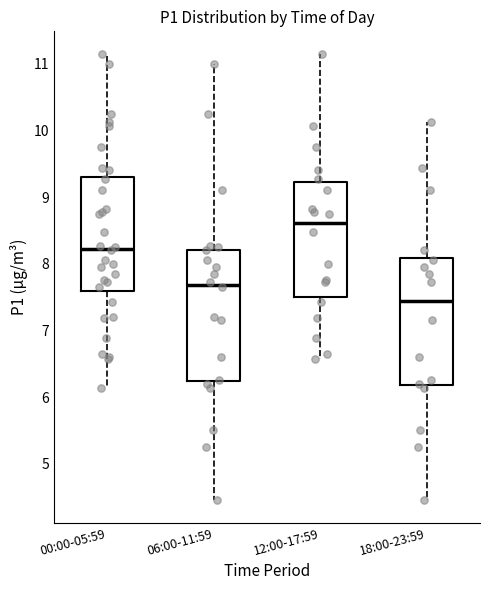

Reading left to right, read every box against the y-axis: the position of its median line, the range the box covers, and the ends of its whiskers. The values are not printed on the chart, so give them approximately, as read against the axis.

00:00-05:59: median 8.2, box 7.6 to 9.3, whiskers 6.1 to 11.2
06:00-11:59: median 7.7, box 6.2 to 8.2, whiskers 4.5 to 11.0
12:00-17:59: median 8.6, box 7.5 to 9.2, whiskers 6.6 to 11.2
18:00-23:59: median 7.4, box 6.2 to 8.1, whiskers 4.5 to 10.1